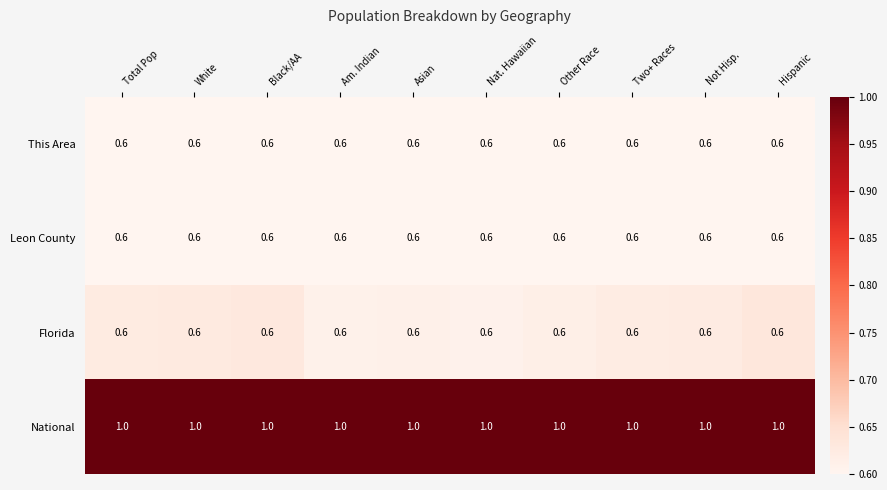

What is the maximum value shown in the chart?

1.0